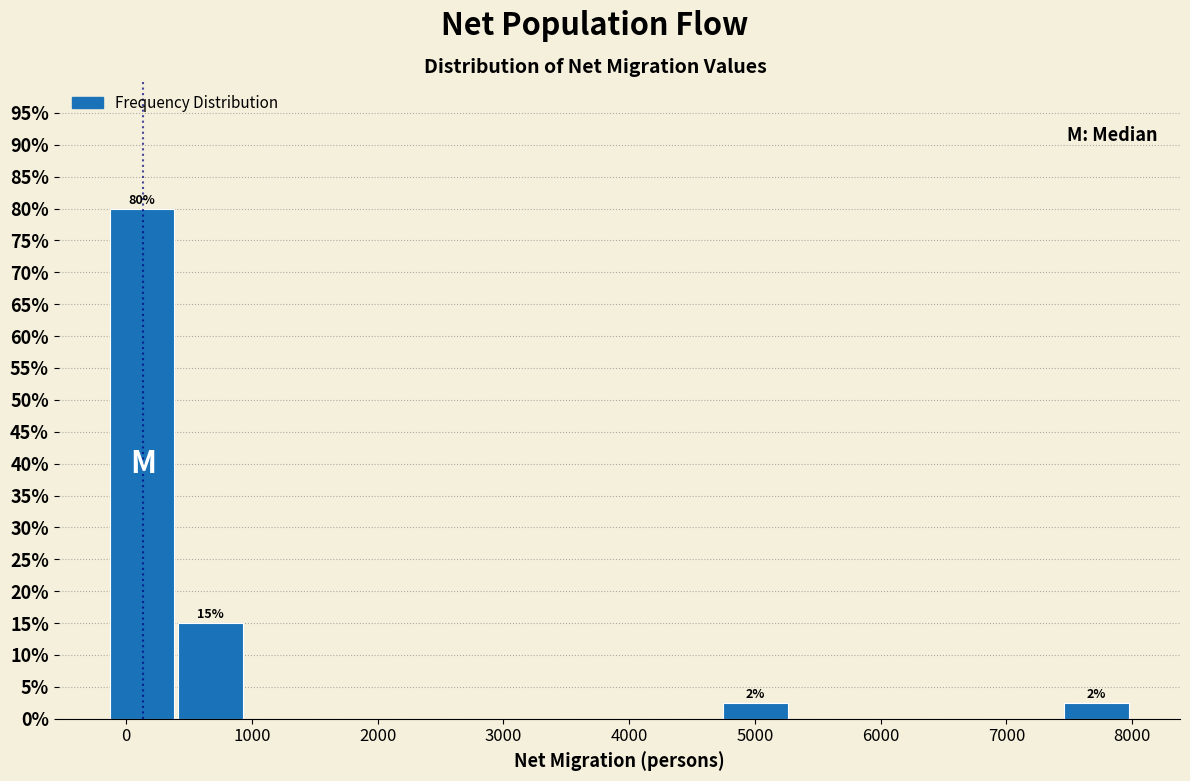

Over which range of the x-axis is the bar tallest?

-100 to 400